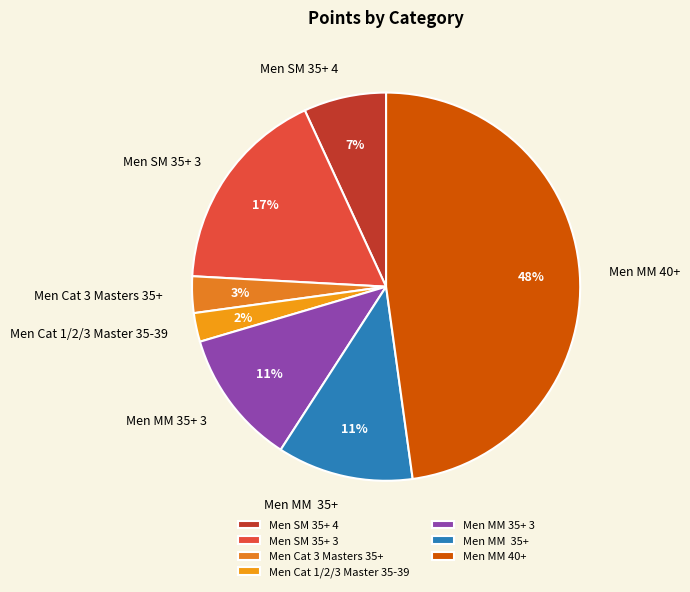

The Men SM 35+ 3 slice represents 3% of the pie. True or false?

False